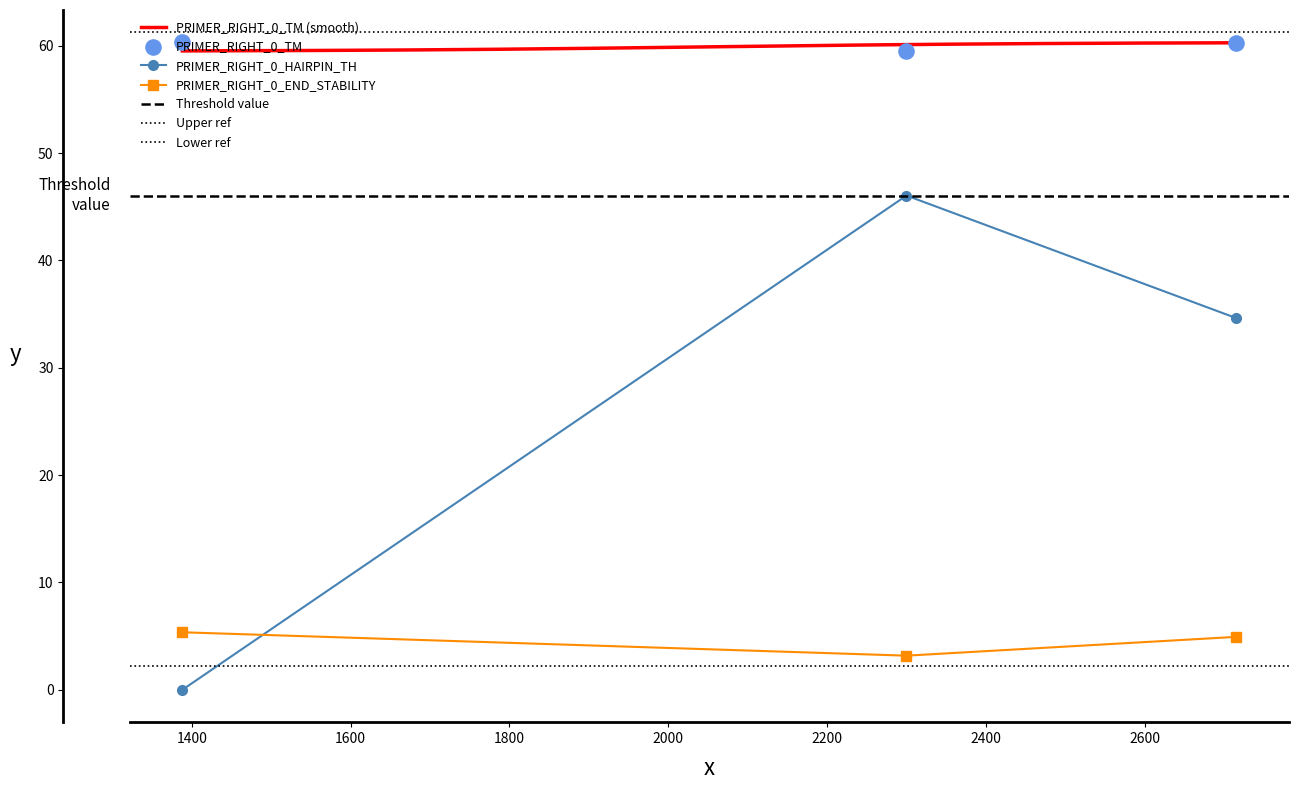

Which series has the largest total across all categories?

PRIMER_RIGHT_0_TM